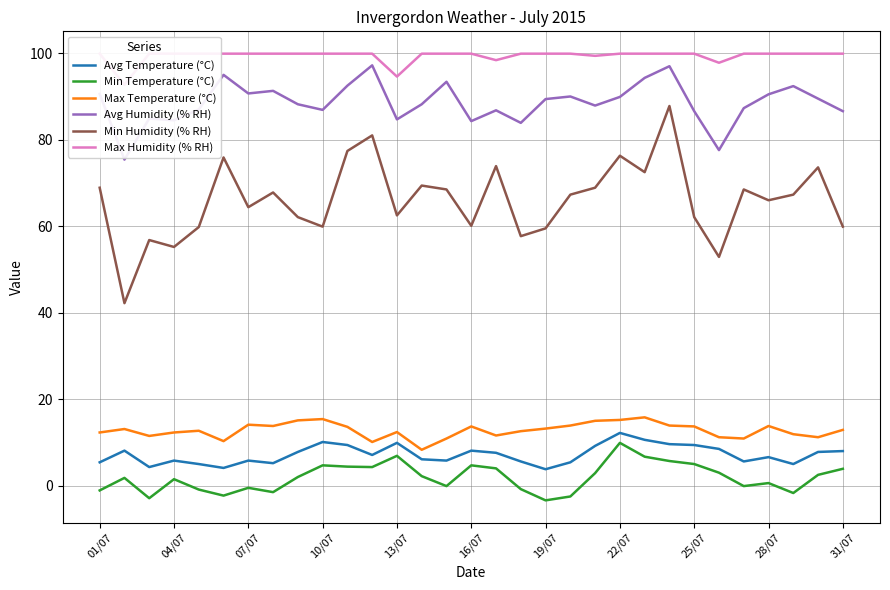

At how many categories does at least one series exceed 56?

31